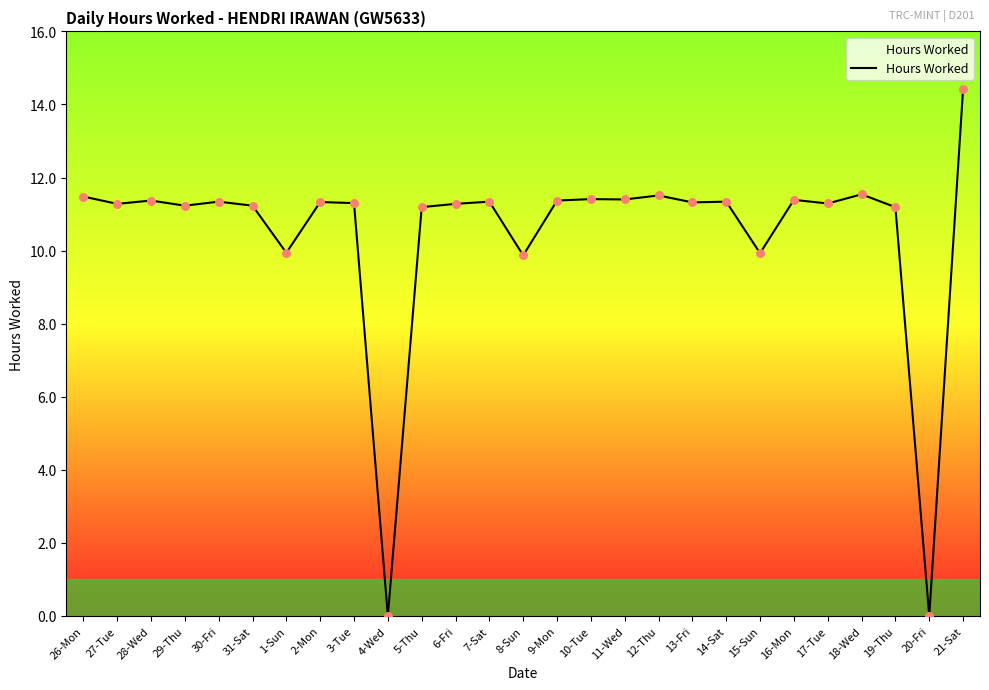

Which has a higher value, 3-Tue or 4-Wed?

3-Tue